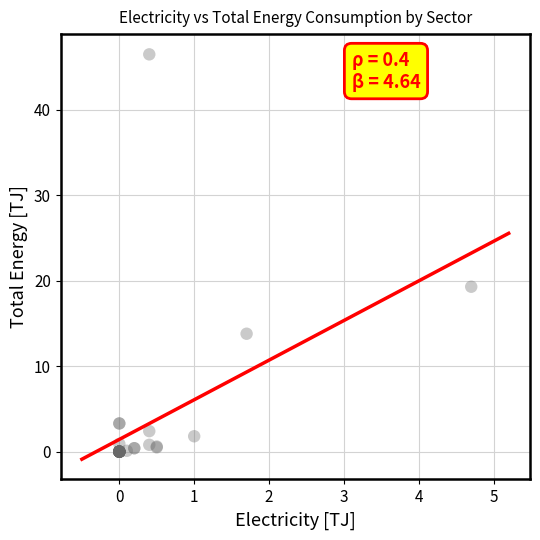

What Y value in the scatter plot is closest to 23?

19.3